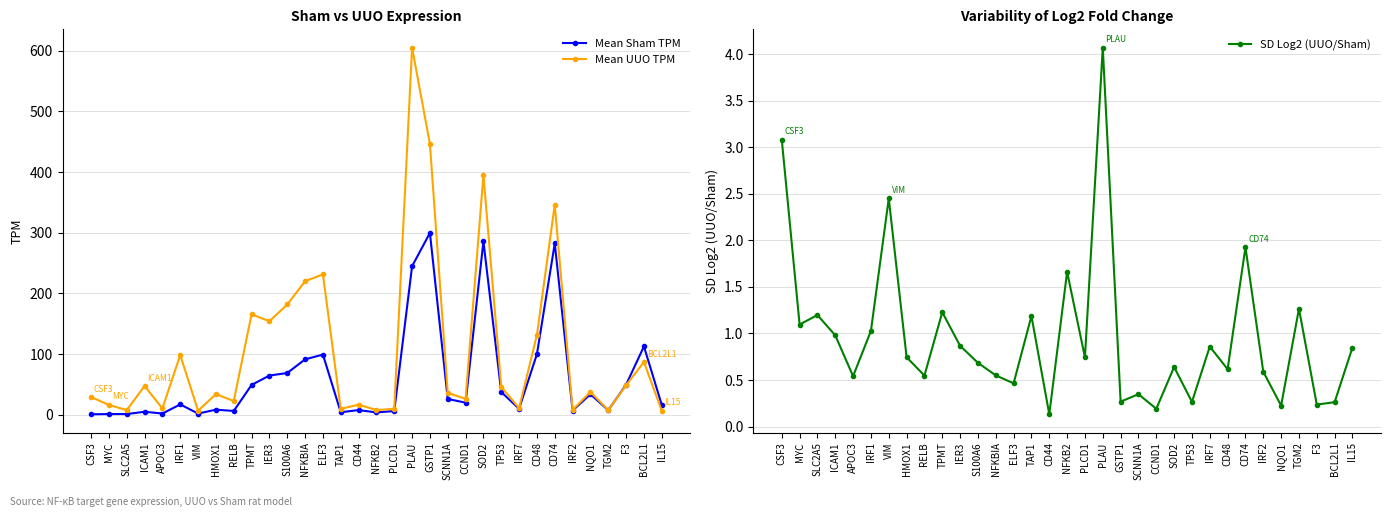

What is the difference between the maximum and second lowest values in the Mean Sham TPM series?

298.5